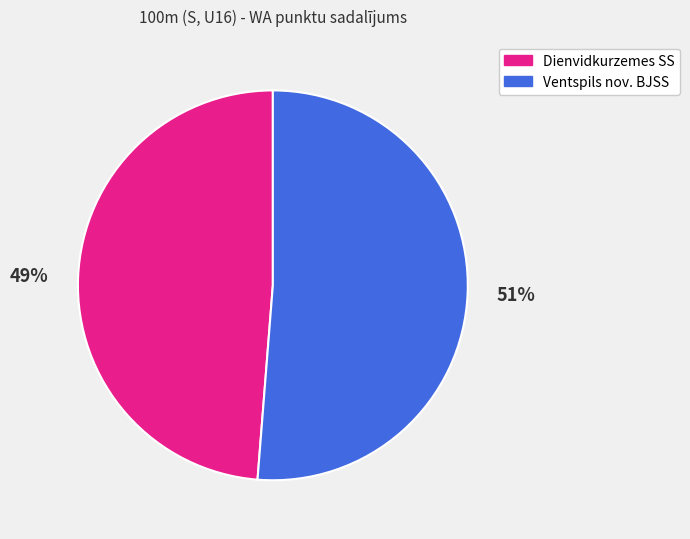

Approximately how many times larger is the value at Dienvidkurzemes SS compared to Ventspils nov. BJSS?

1.0